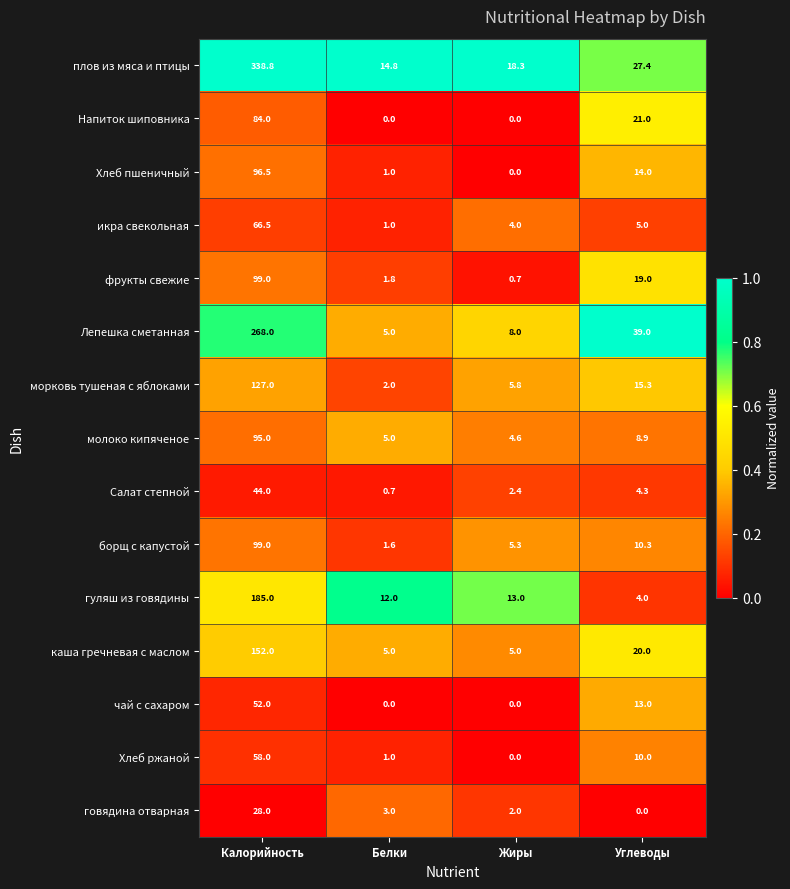

What is the maximum value shown in the chart?

338.8